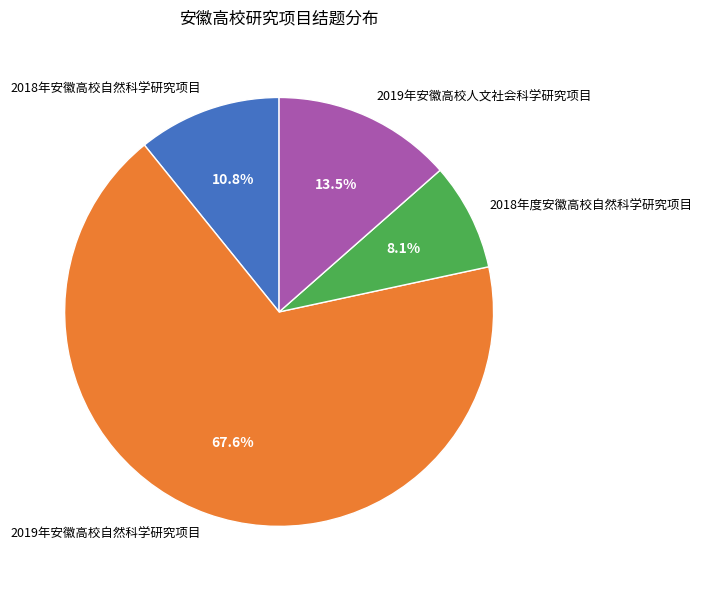

Combined, what portion of the pie is 2019年安徽高校自然科学研究项目 and 2019年安徽高校人文社会科学研究项目?

81.1%